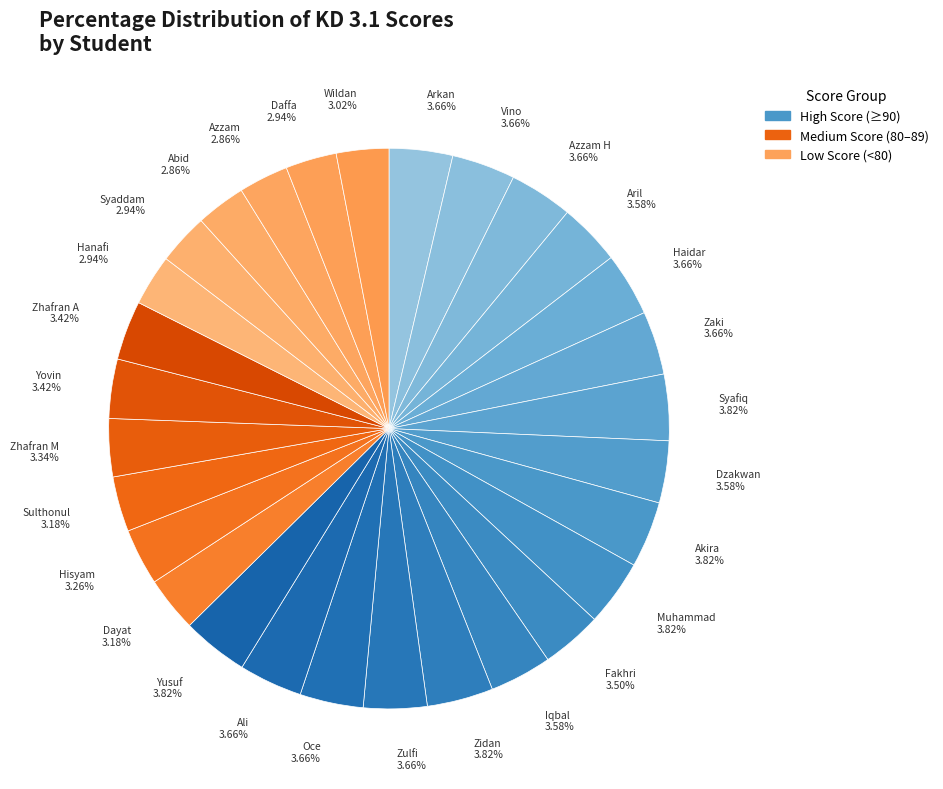

What percentage do Zhafran M and Yusuf together represent?

7.2%